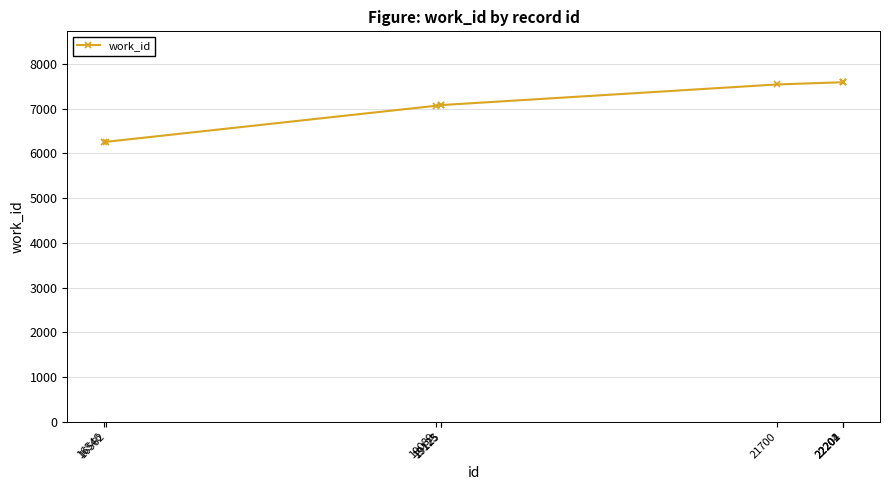

What is the greatest value displayed?

7591